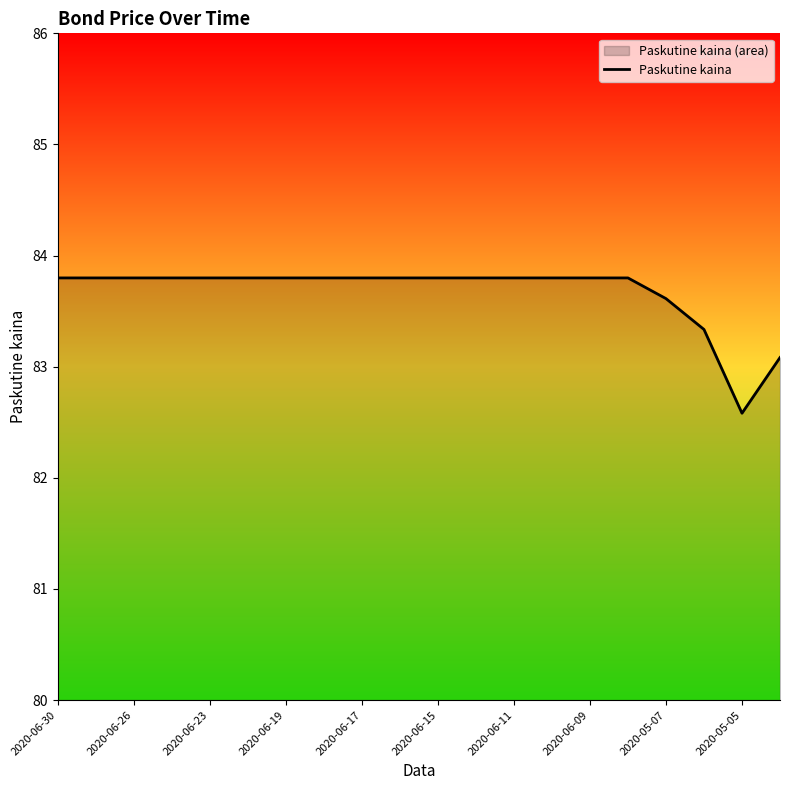

How many values are below 83?

1